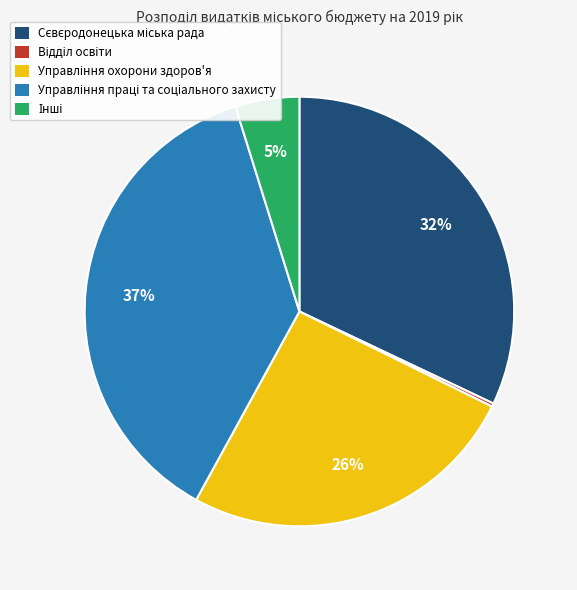

To the nearest percent, what is the average slice percentage?

20%